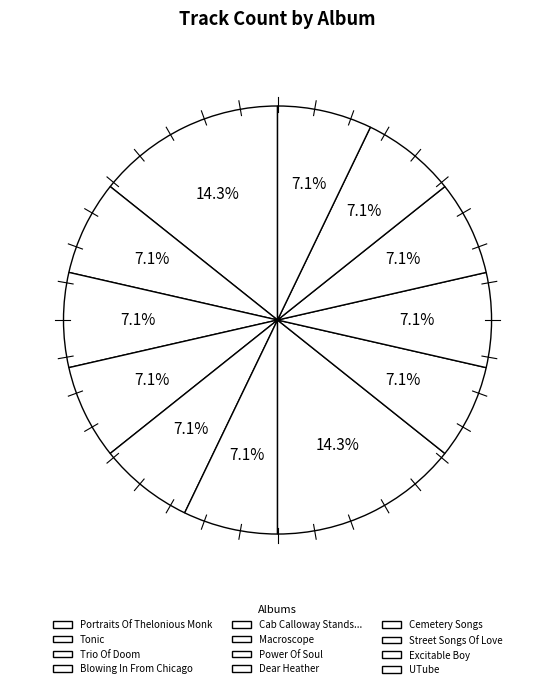

What is the largest slice in the pie chart?

Portraits Of Thelonious Monk